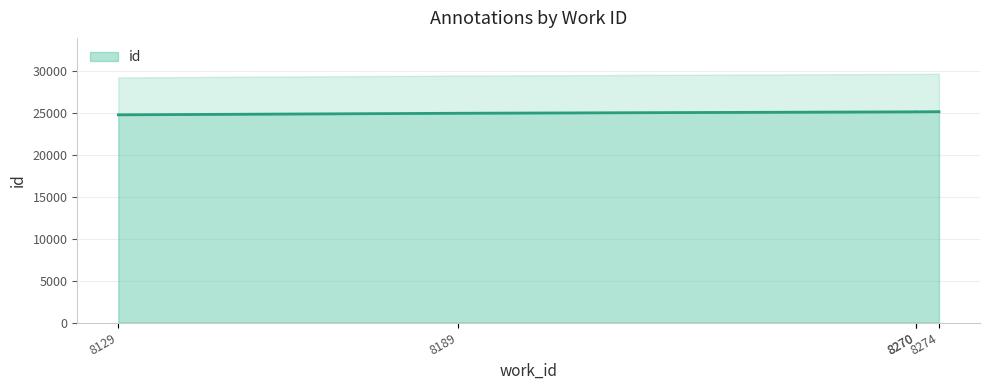

What is the ratio of the value at 8129 to the value at 8270?

1.0